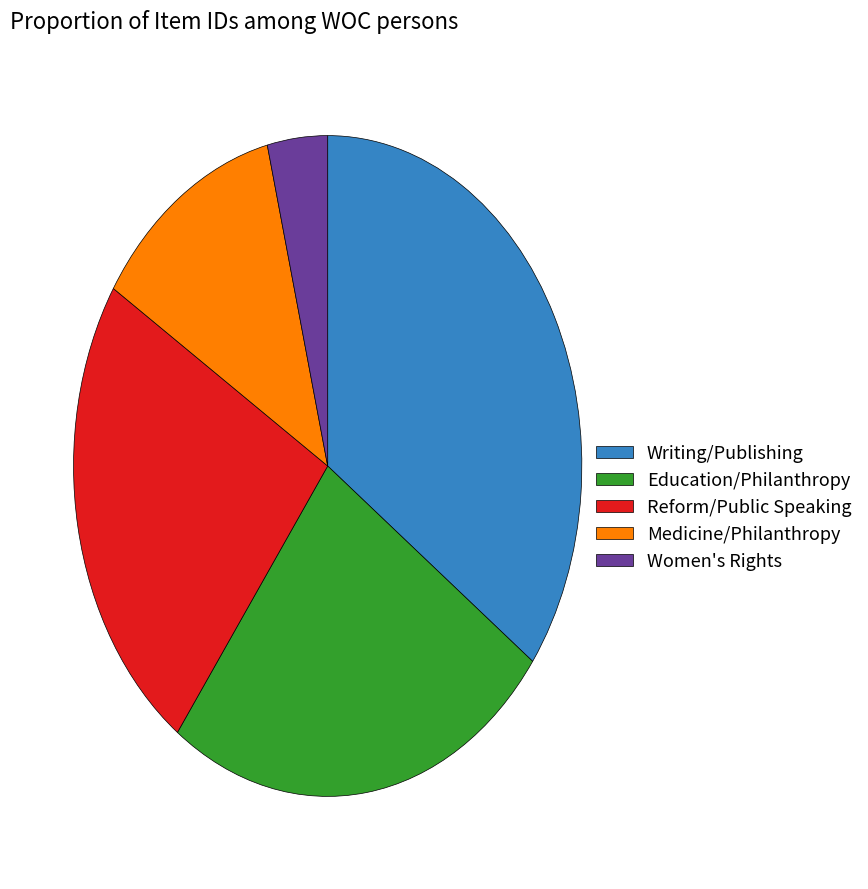

Is the sum of Education/Philanthropy and Reform/Public Speaking greater than half?

No